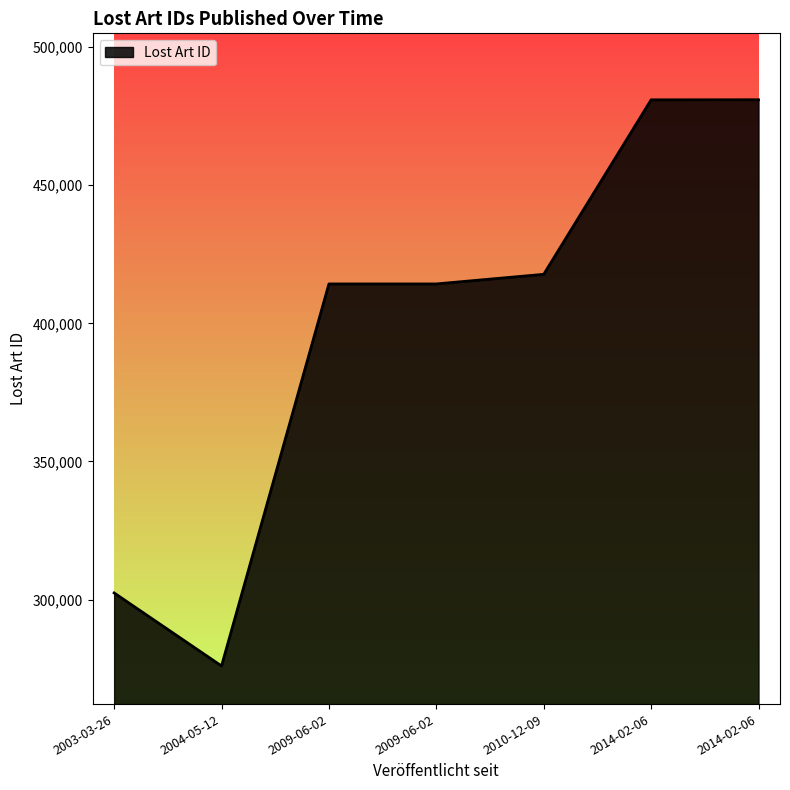

How many lines are shown in the chart?

1